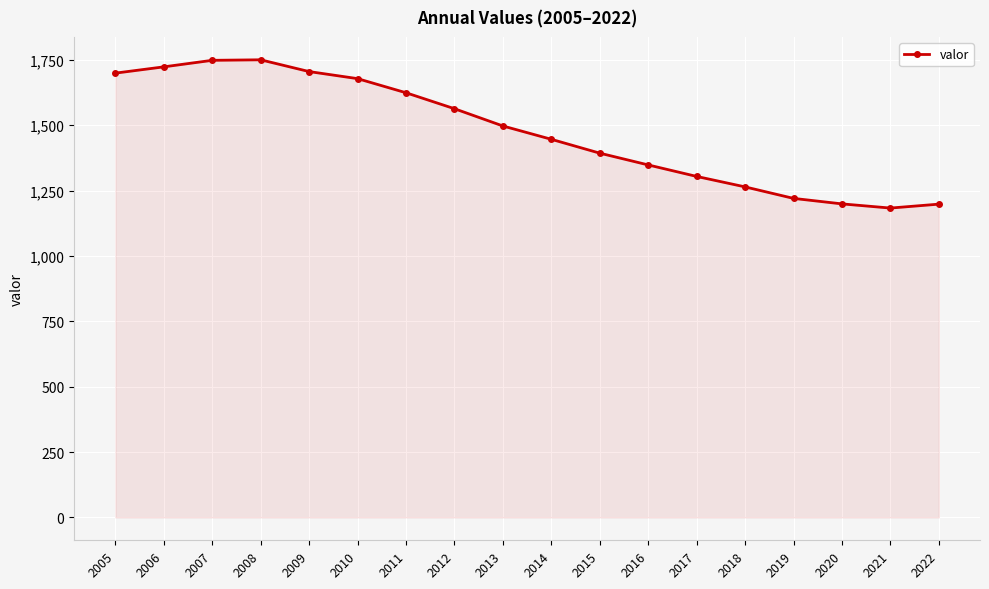

What is the ratio of the value at 2008 to the value at 2014?

1.2